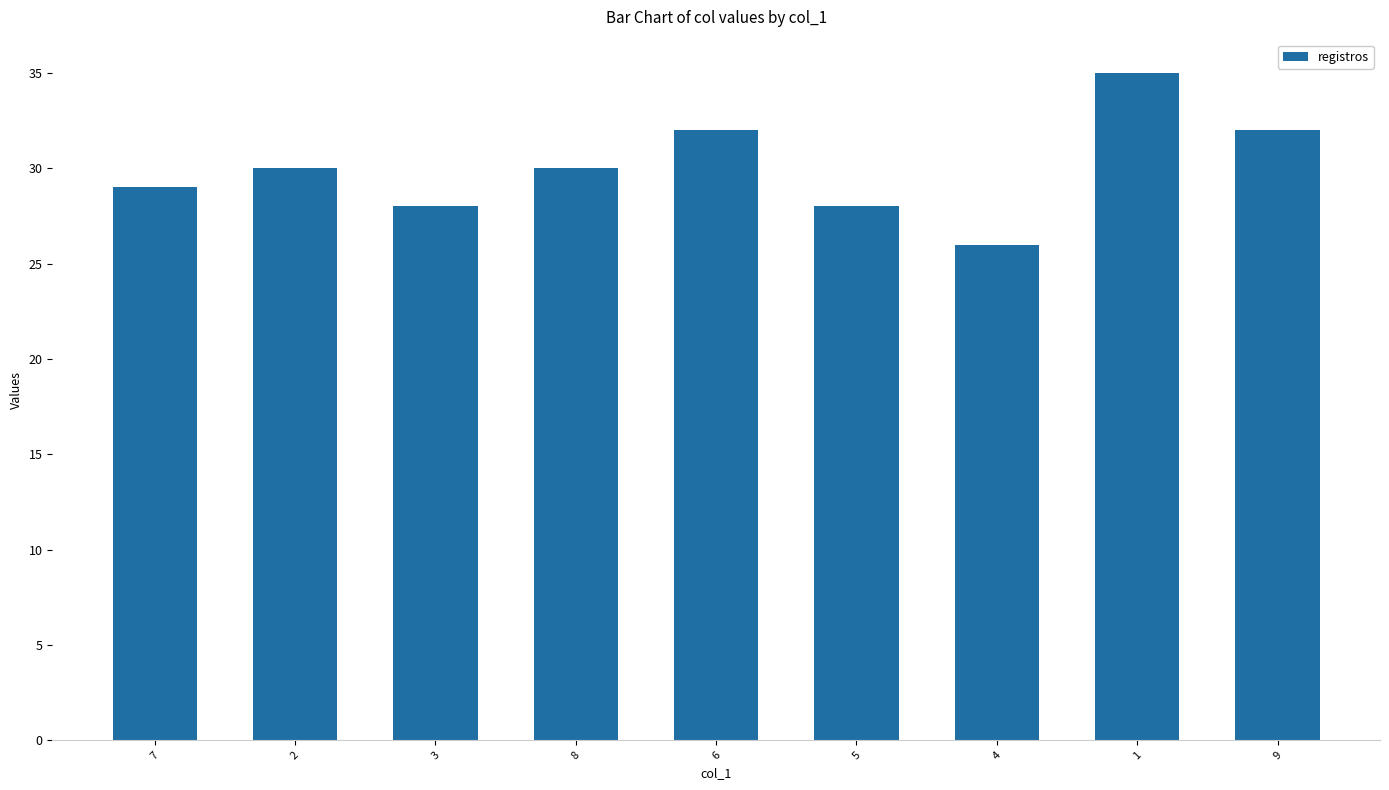

What is the label of the 1st bar from the right?

9